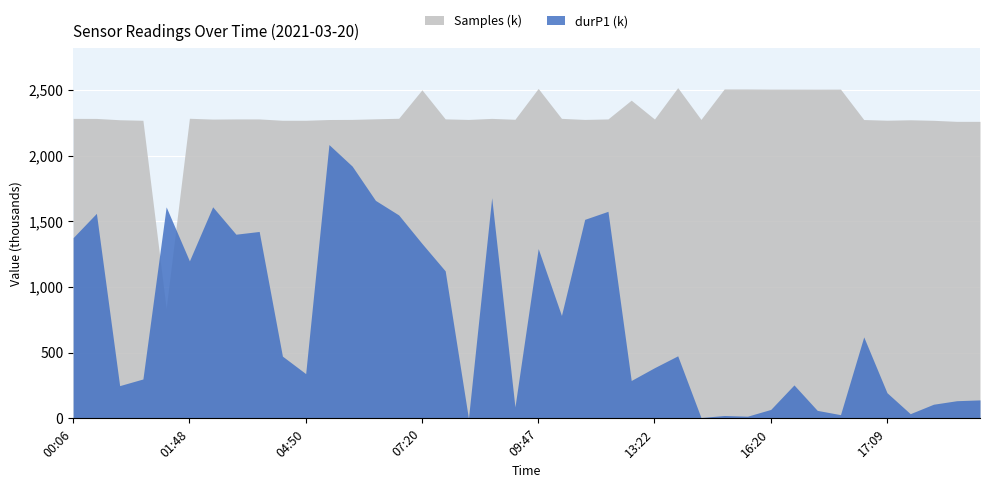

What position from the left is 07:20?

16